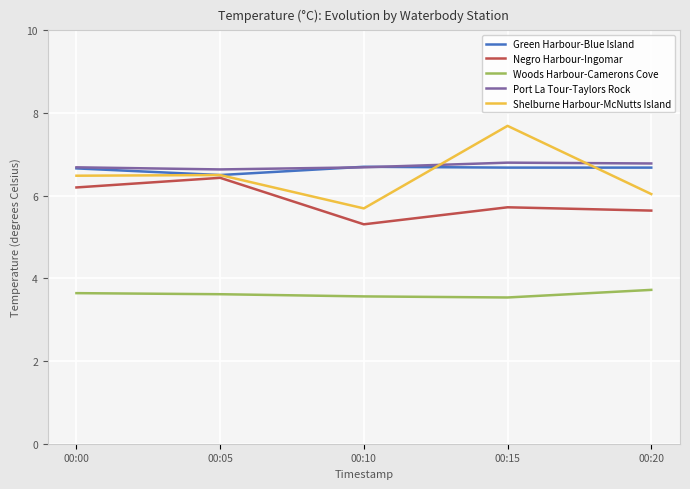

Is it true that Woods Harbour-Camerons Cove equals 5.1 at 00:15?

False